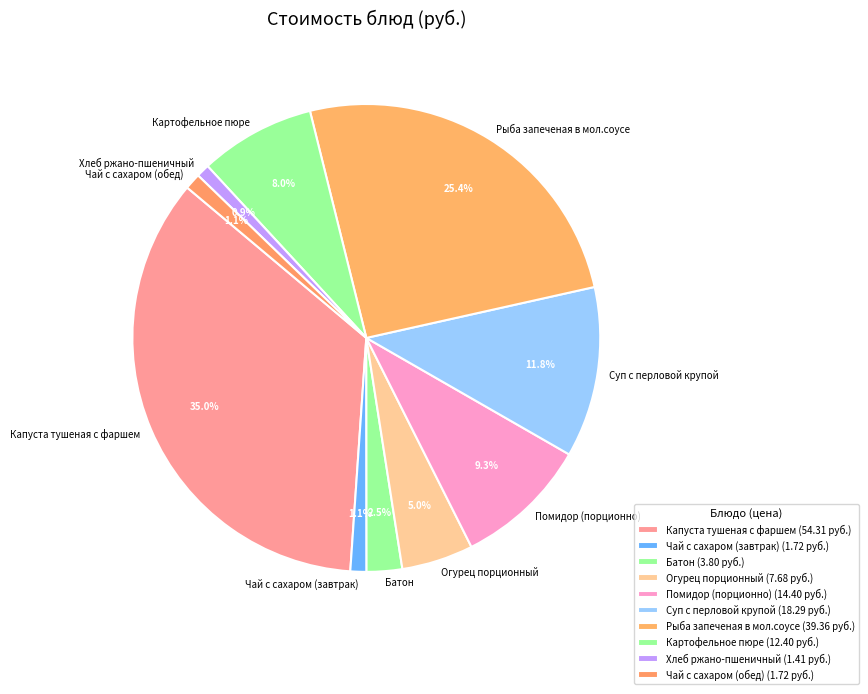

Which has a higher value, Помидор (порционно) or Чай с сахаром (обед)?

Помидор (порционно)